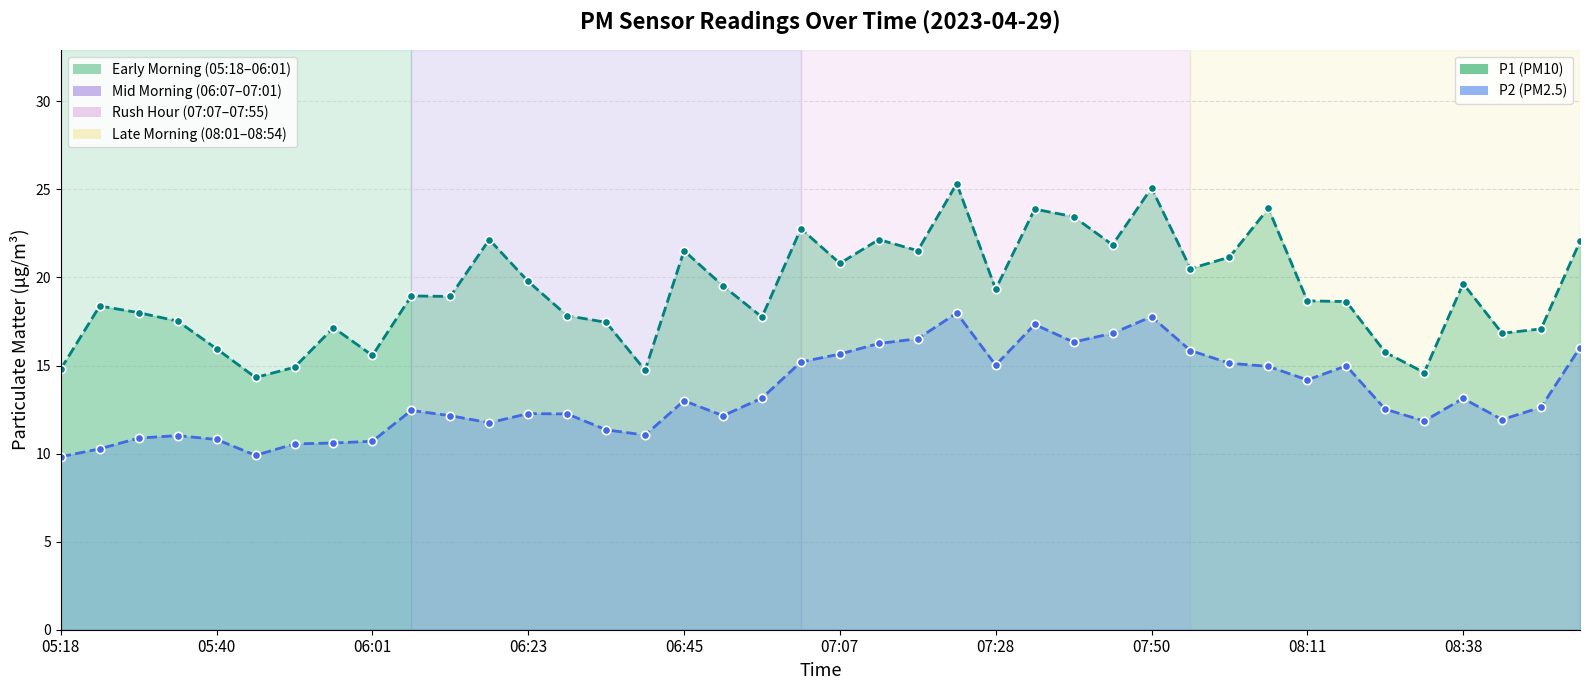

What is the value of the P2 line point at the 25th from the left?

15.0